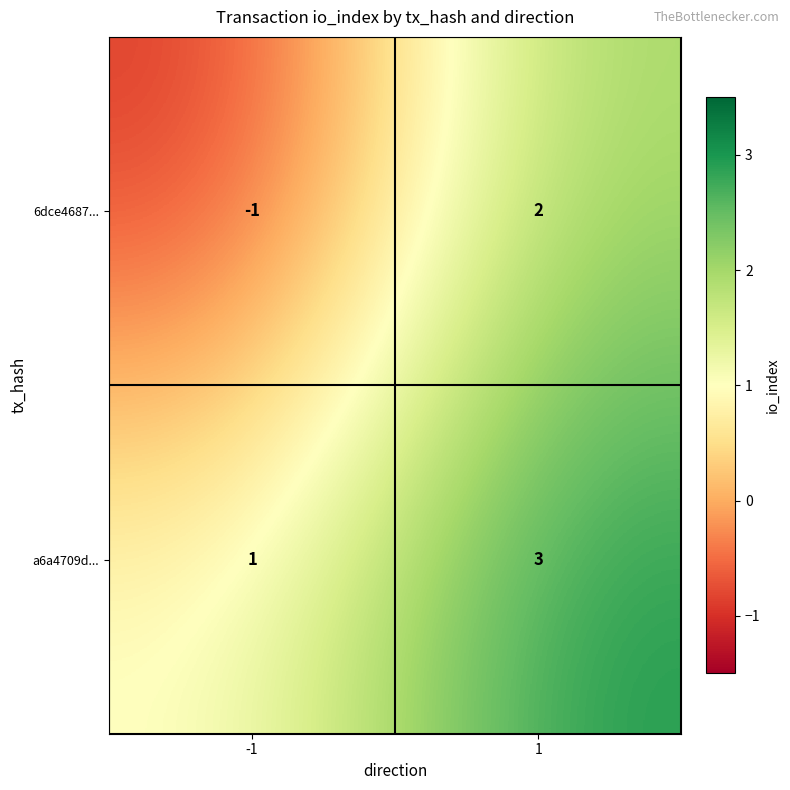

What is the approximate value of a6a4709d... at 1?

3